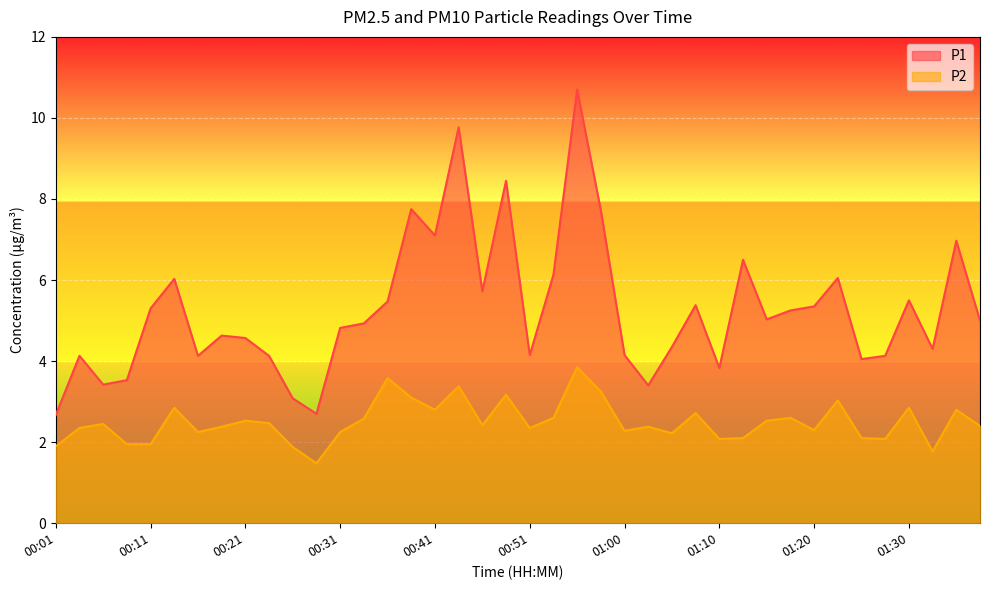

What is the label of the 36th point from the left?

01:28